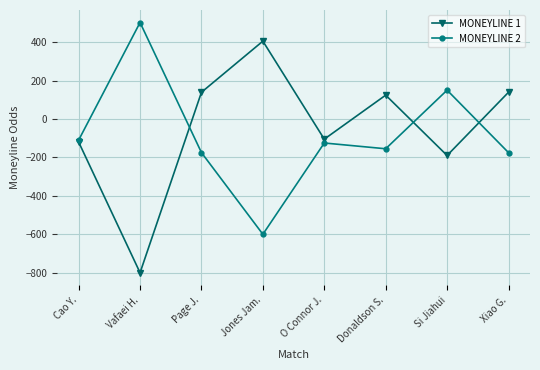

What position from the right is Donaldson S.?

3